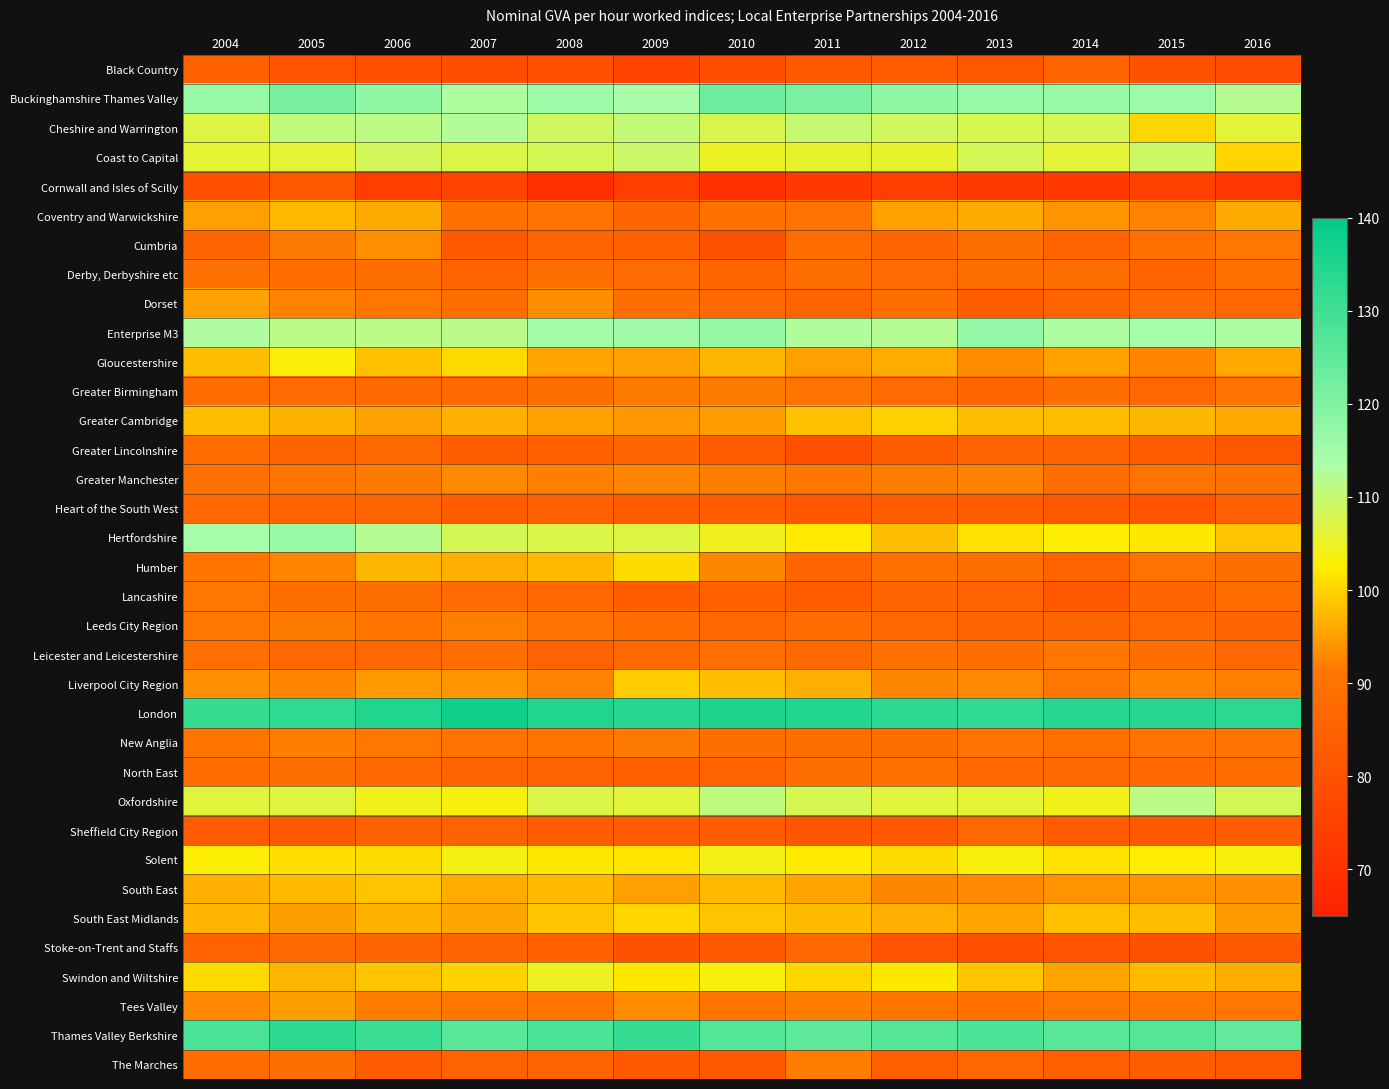

Between 2009 and 2014, which is larger?

2014